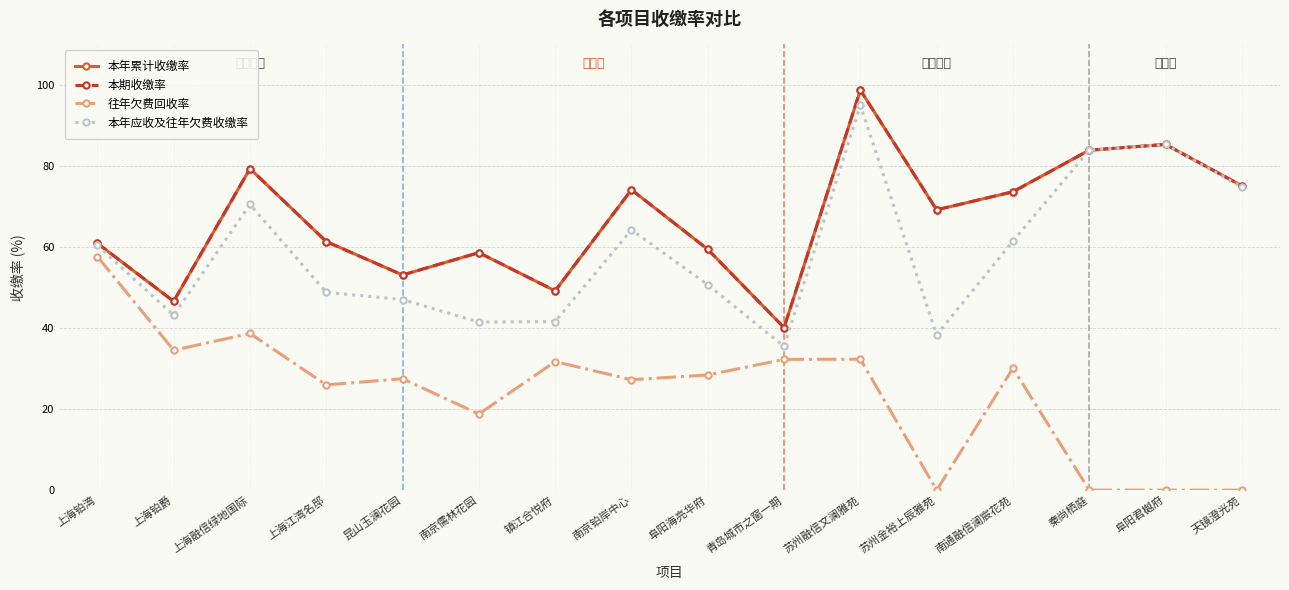

How many interior local valleys does the 本年累计收缴率 series have?

5